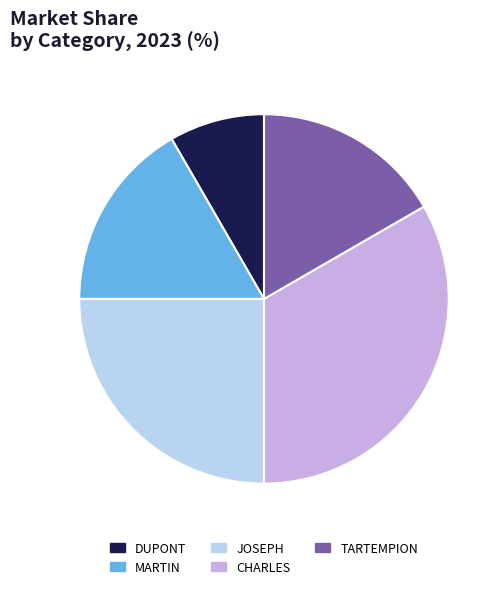

Which category has the biggest portion of the pie?

CHARLES